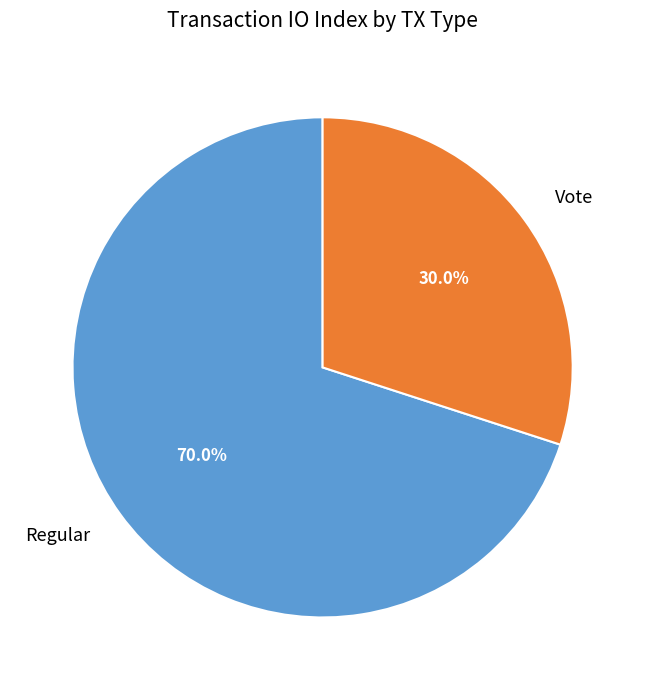

To the nearest percent, what is the difference between the largest and smallest slice percentages?

40%